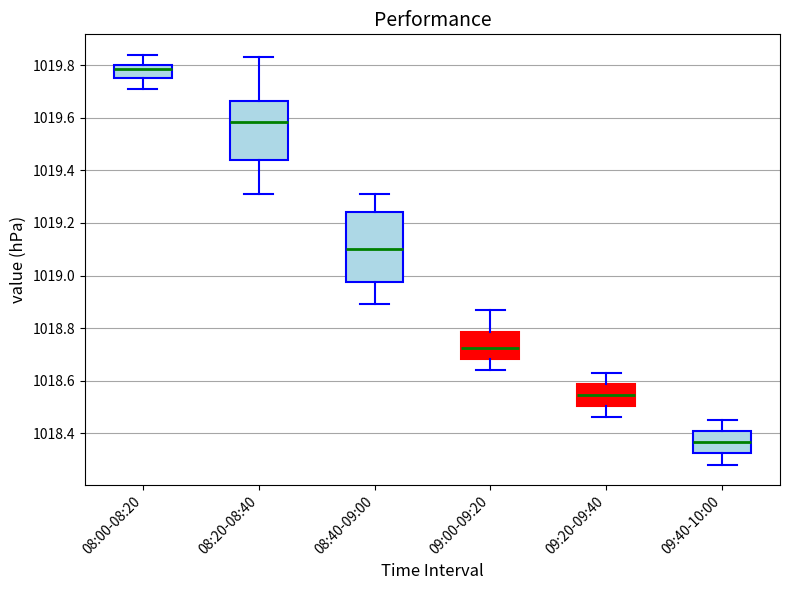

Comparing the boxes themselves (not the whiskers), which one is the tallest?

08:40-09:00